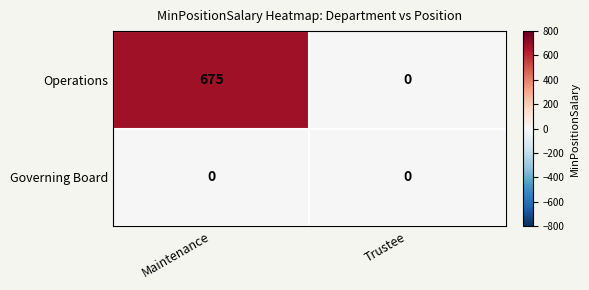

The value of Operations at Trustee is -455. True or false?

False